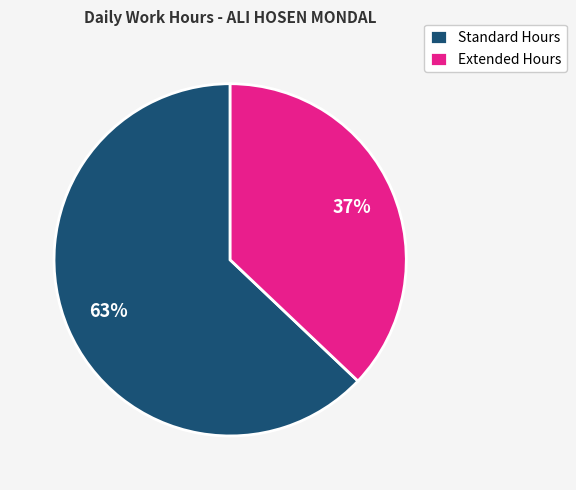

To the nearest percent, what percentage of the pie is Extended Hours?

37%